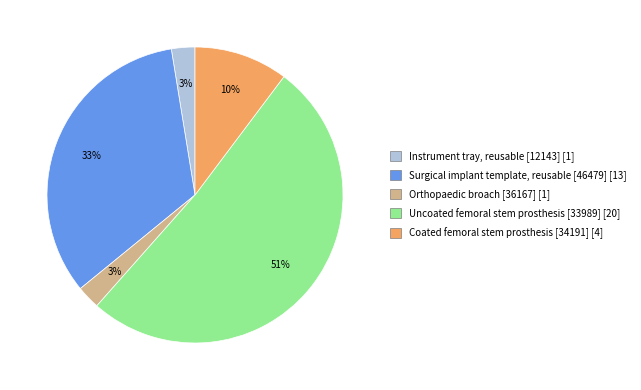

Is the sum of Orthopaedic broach [36167] and Uncoated femoral stem prosthesis [33989] greater than half?

Yes